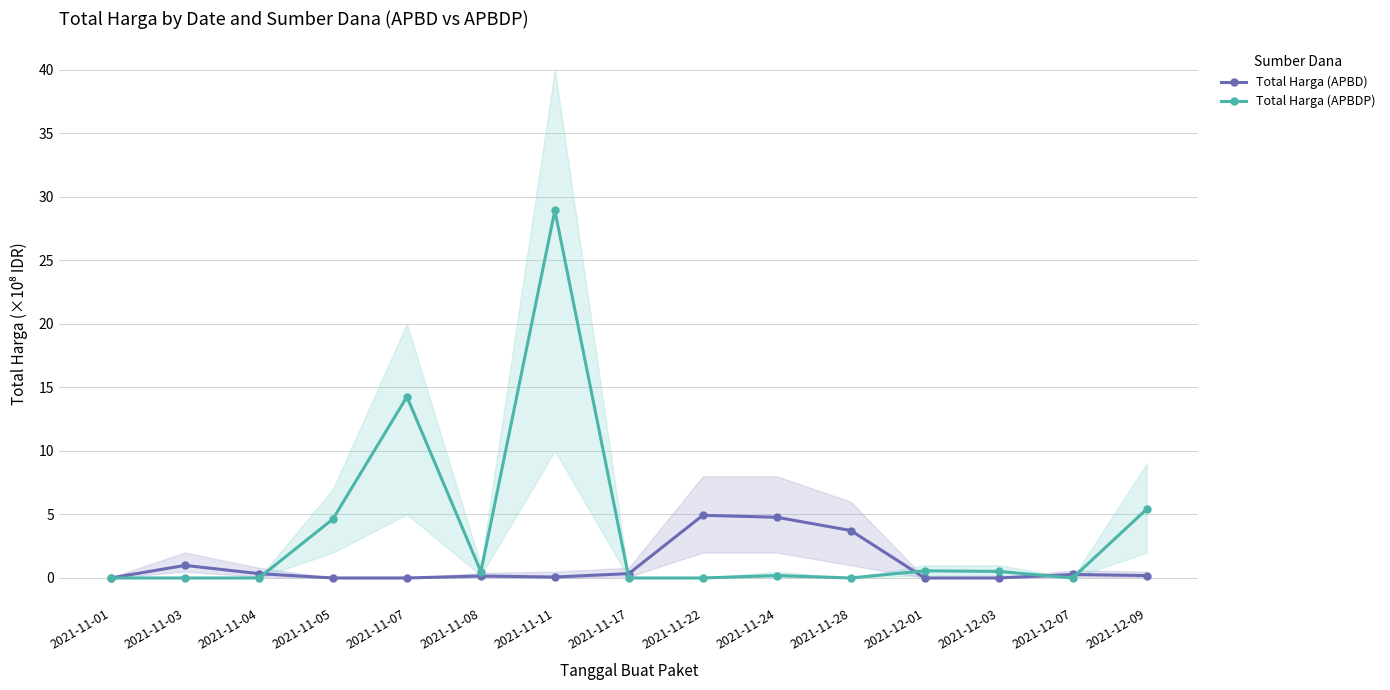

How many intersections are there between Total Harga (APBDP) and Total Harga (APBD)?

5